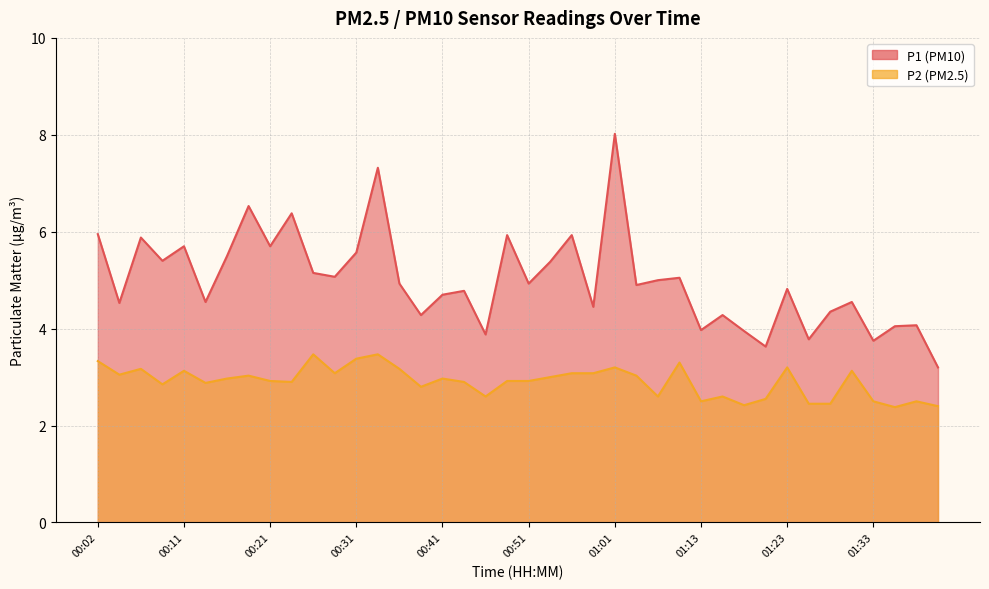

What is the label of the 19th point from the left?

00:46